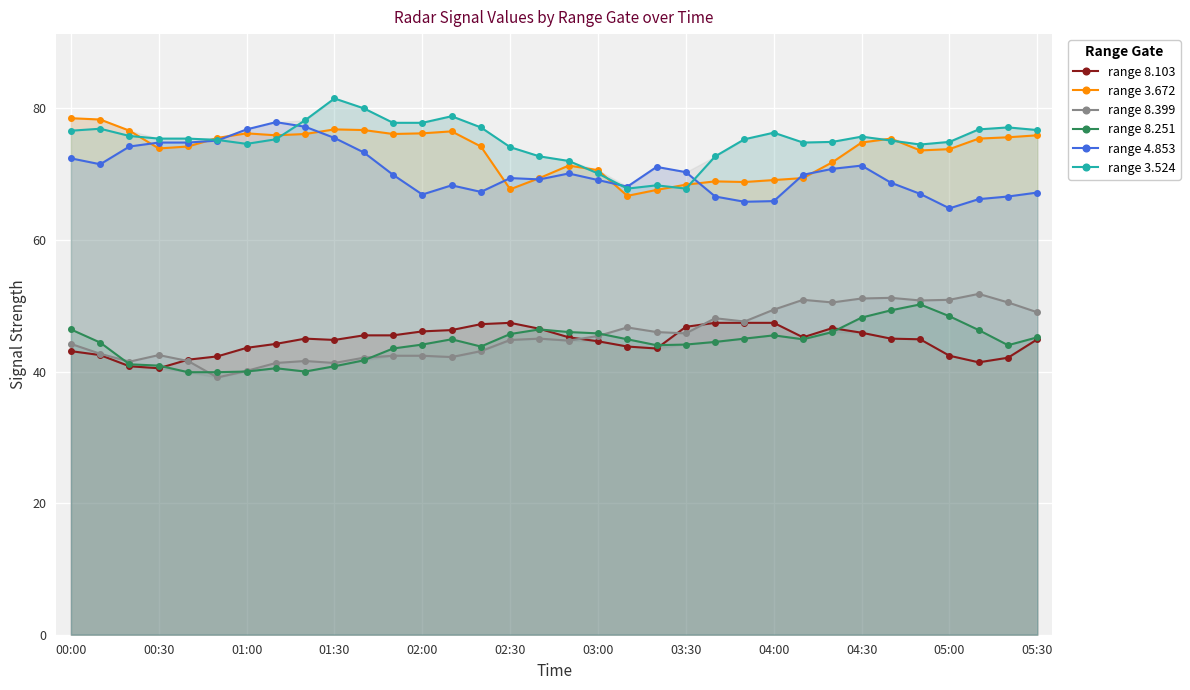

What is the highest value of the range 3.524 series?

81.5